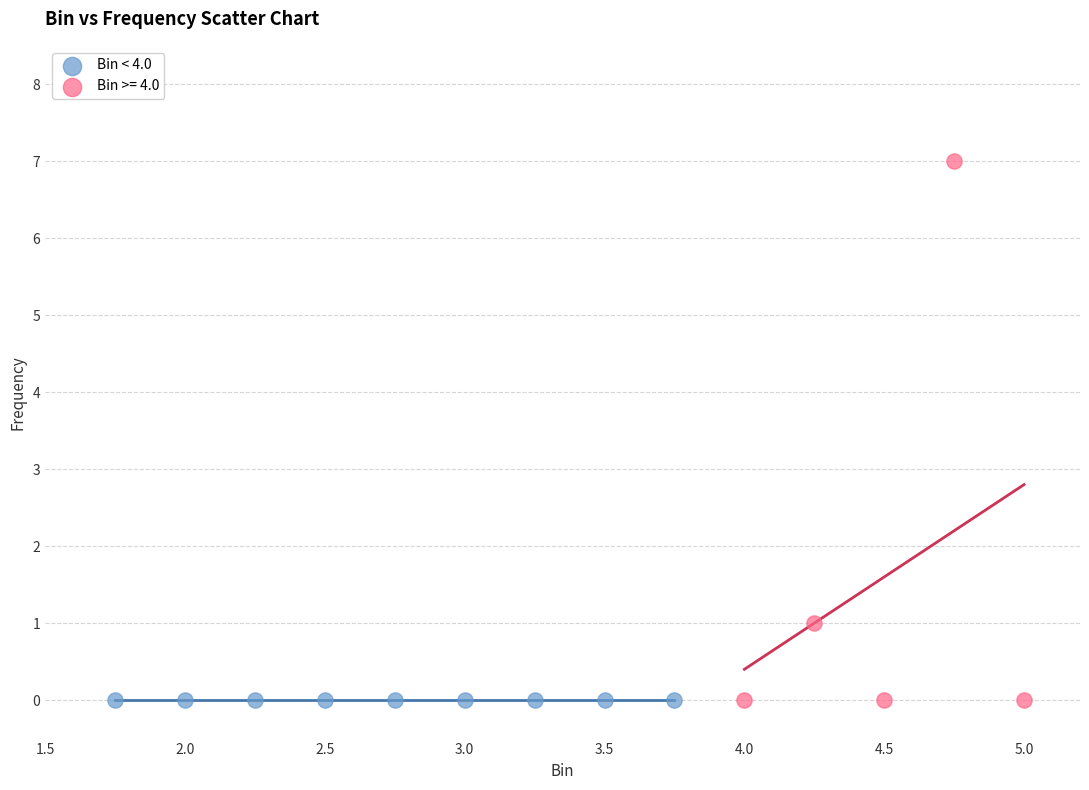

Which series contains the highest Y value?

Bin >= 4.0